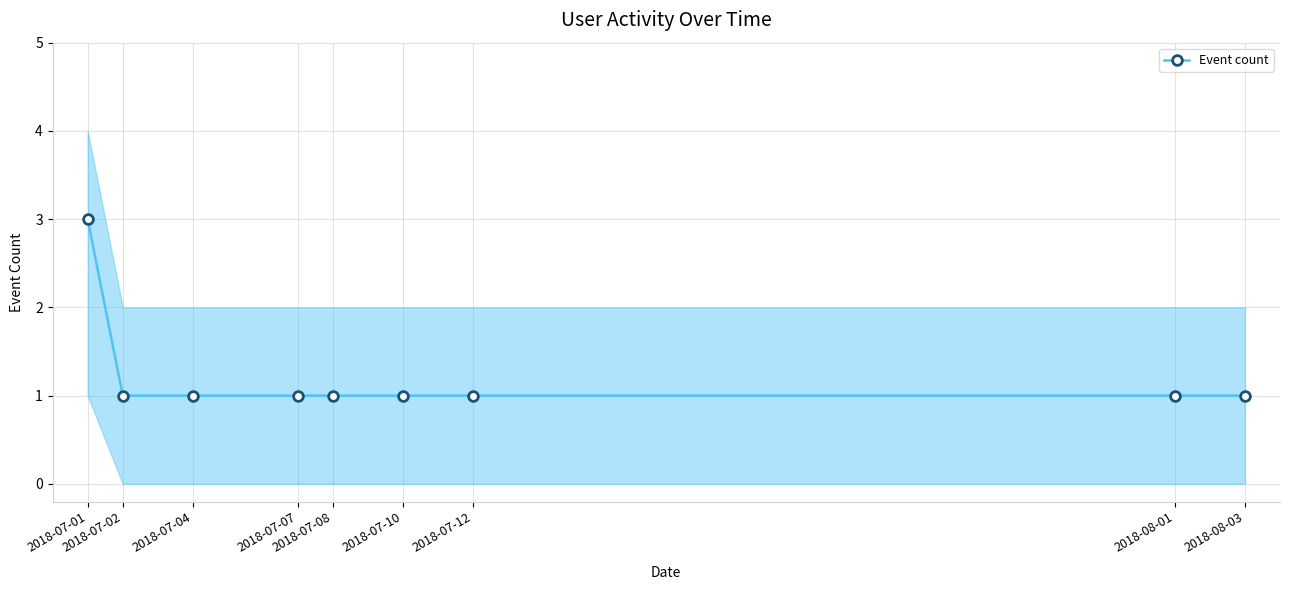

What is the ratio of the value at 2018-07-02 to the value at 2018-08-03?

1.0